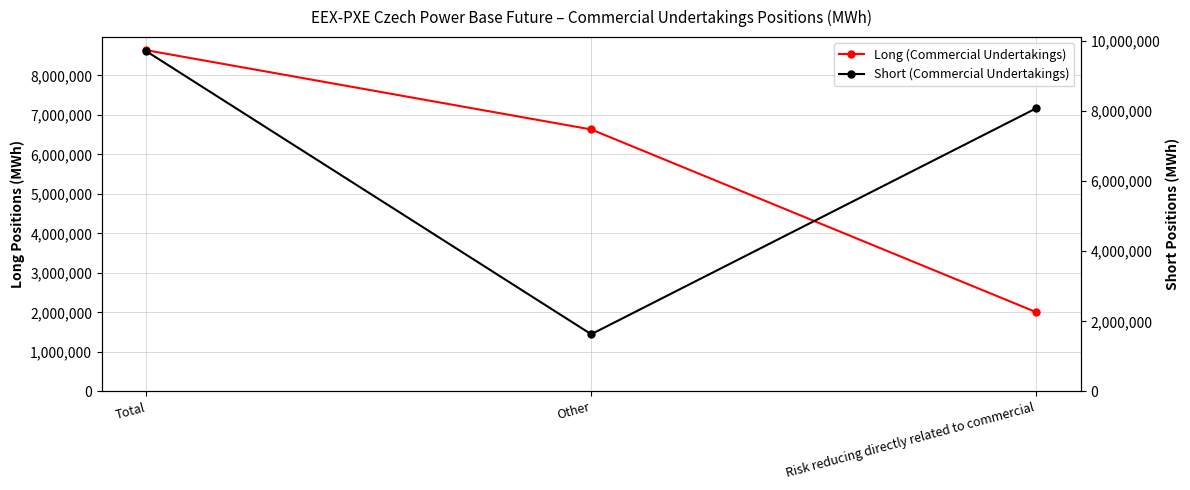

Between Other and Total, which is larger?

Total